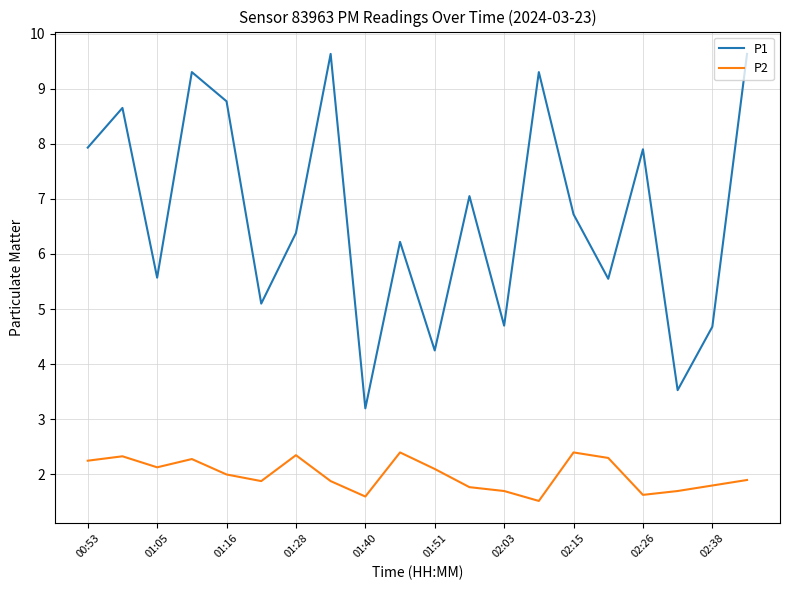

What is the difference between the maximum and minimum values in the P2 series?

0.9